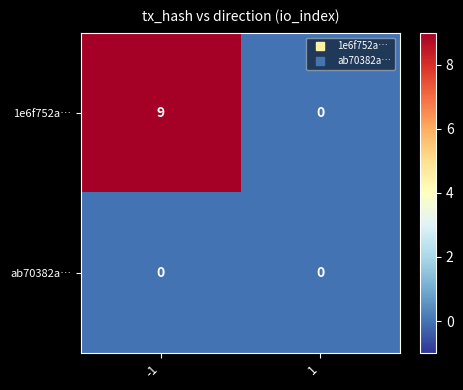

What is the maximum value shown in the chart?

9